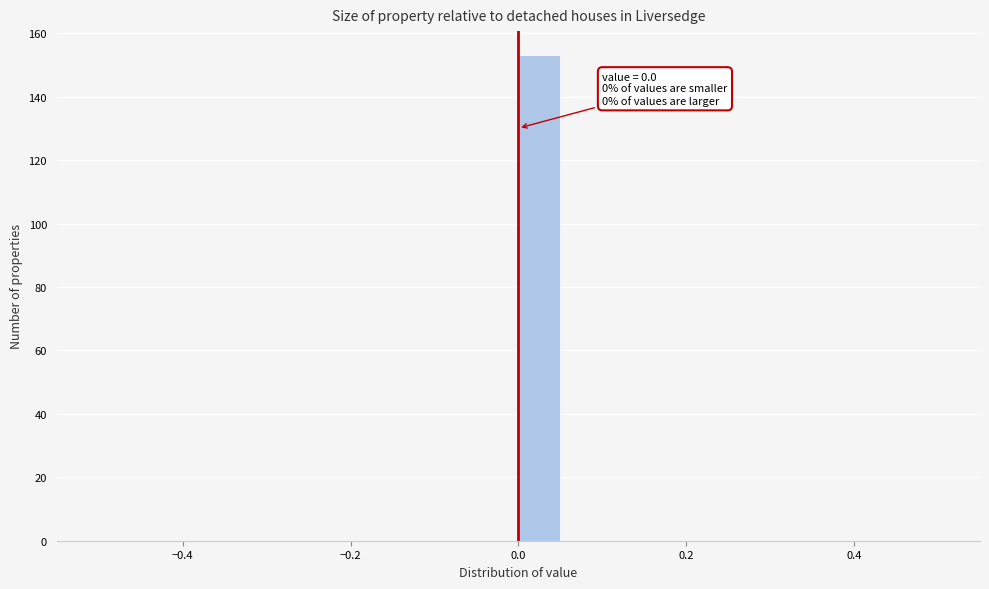

Read against the x-axis, roughly where is the centre of the tallest bar?

0.02